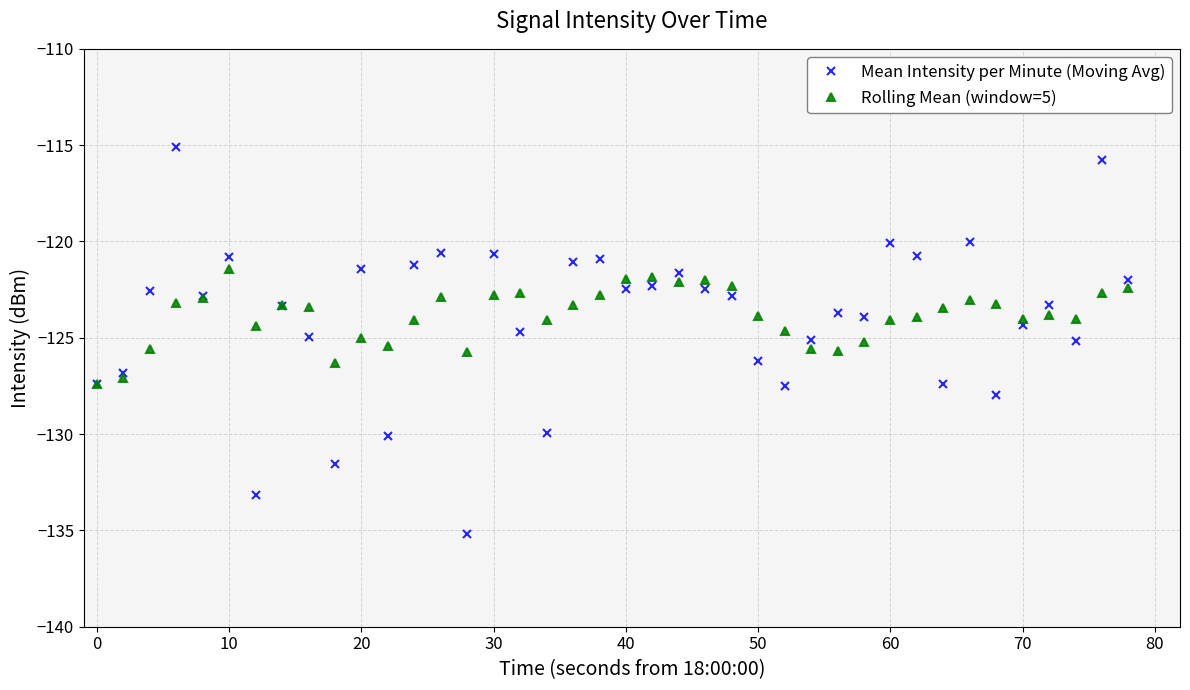

Which series has the largest range (max minus min)?

Mean Intensity per Minute (Moving Avg)